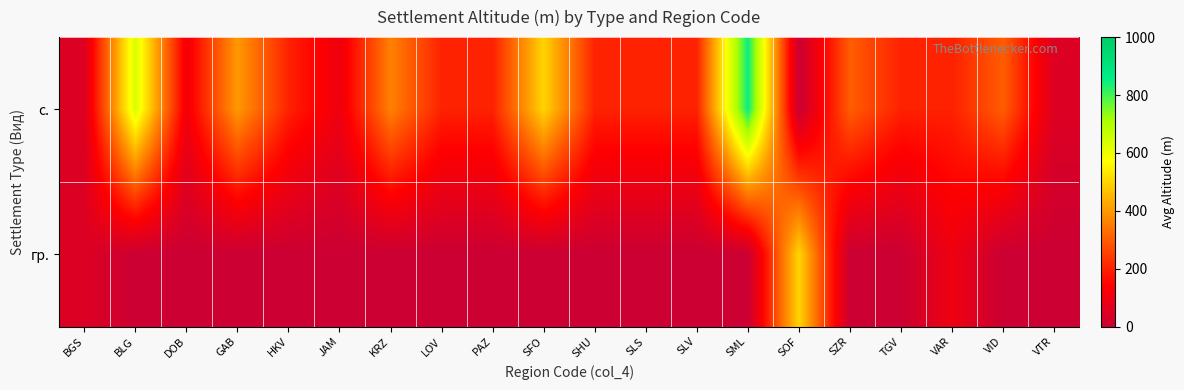

Between DOB and TGV, which series saw the biggest shift?

с.